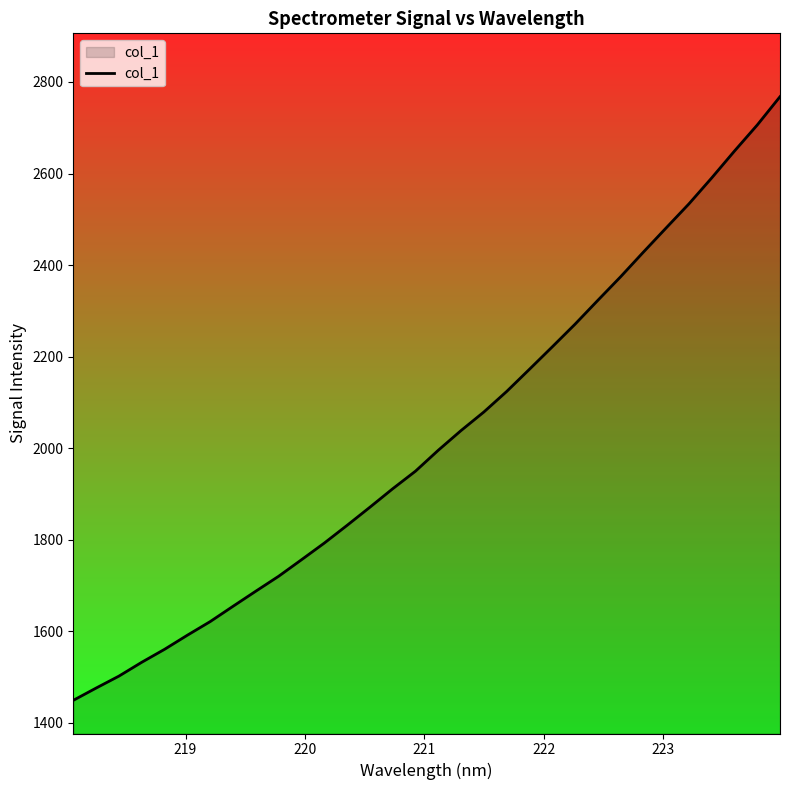

What is the difference between the maximum and minimum values?

1318.8